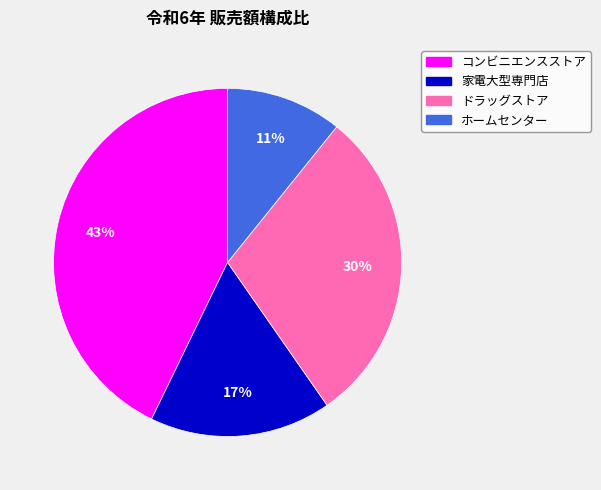

Between ドラッグストア and 家電大型専門店, which is larger?

ドラッグストア